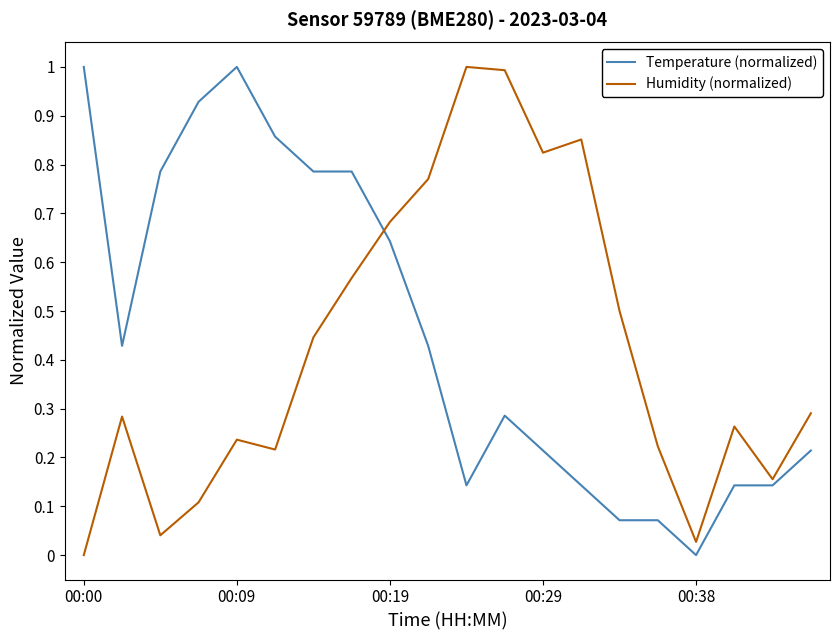

What is the maximum value for Temperature (normalized)?

1.0